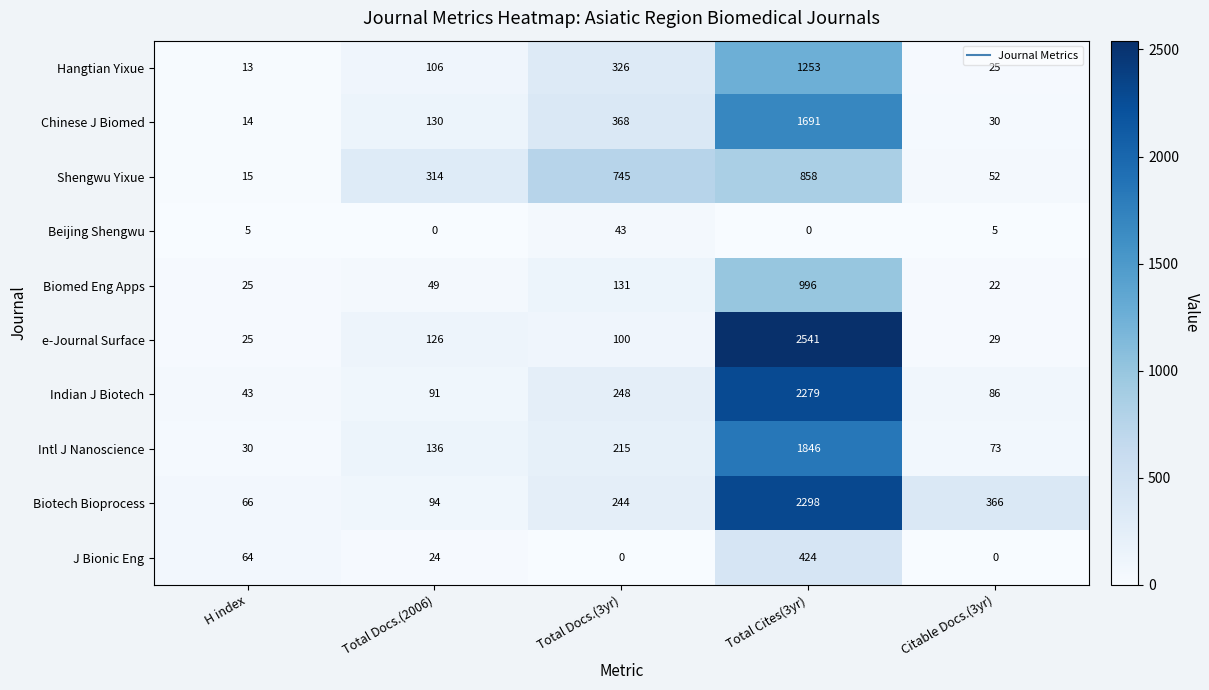

Which series has the widest spread of values?

e-Journal Surface